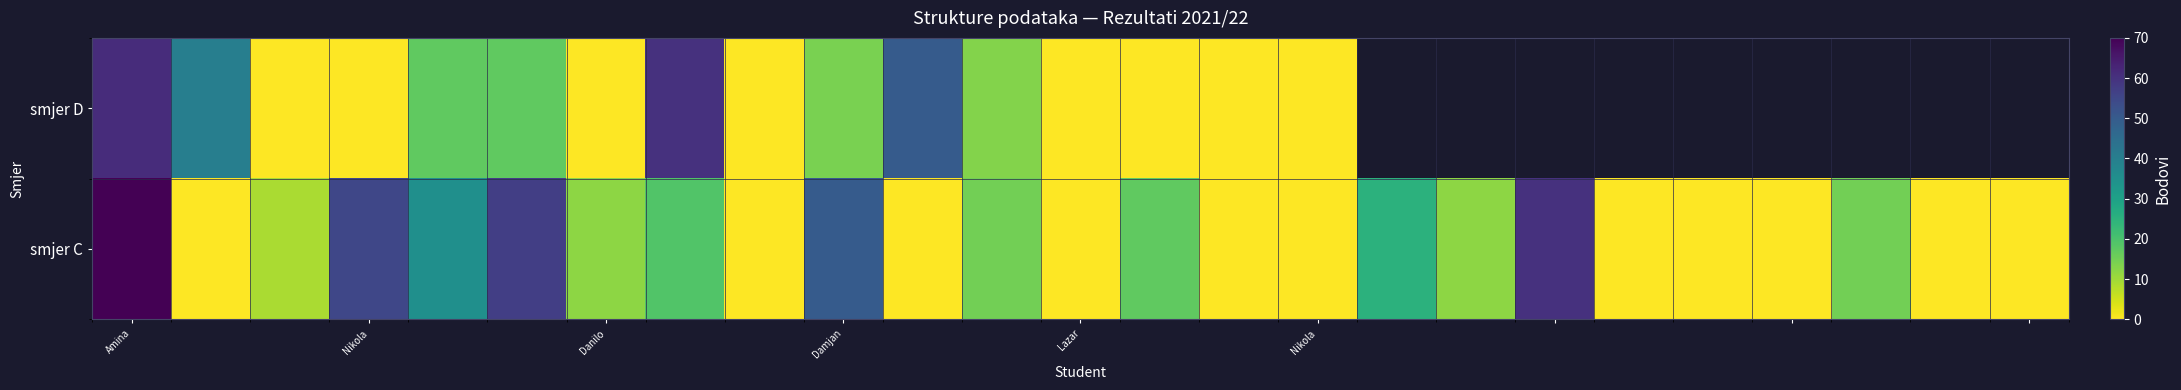

What is the sum of all smjer C values?

451.0